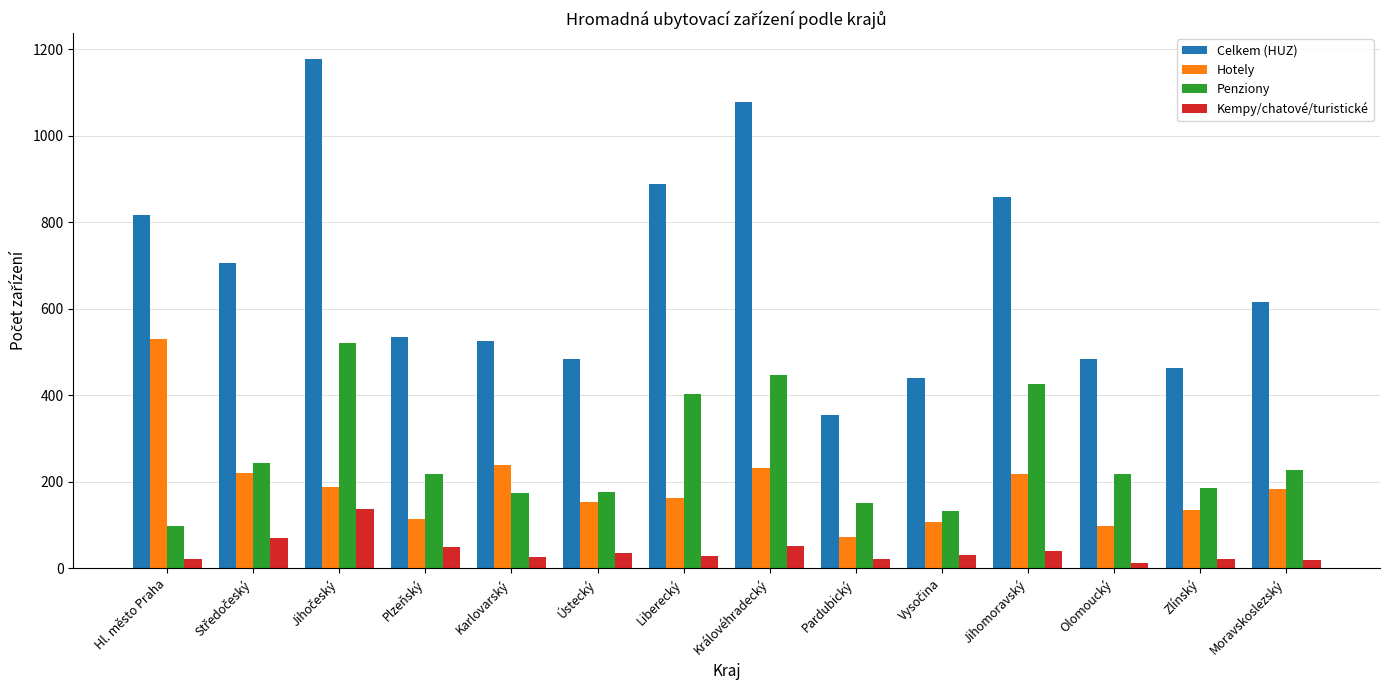

How many series are shown in this chart?

4